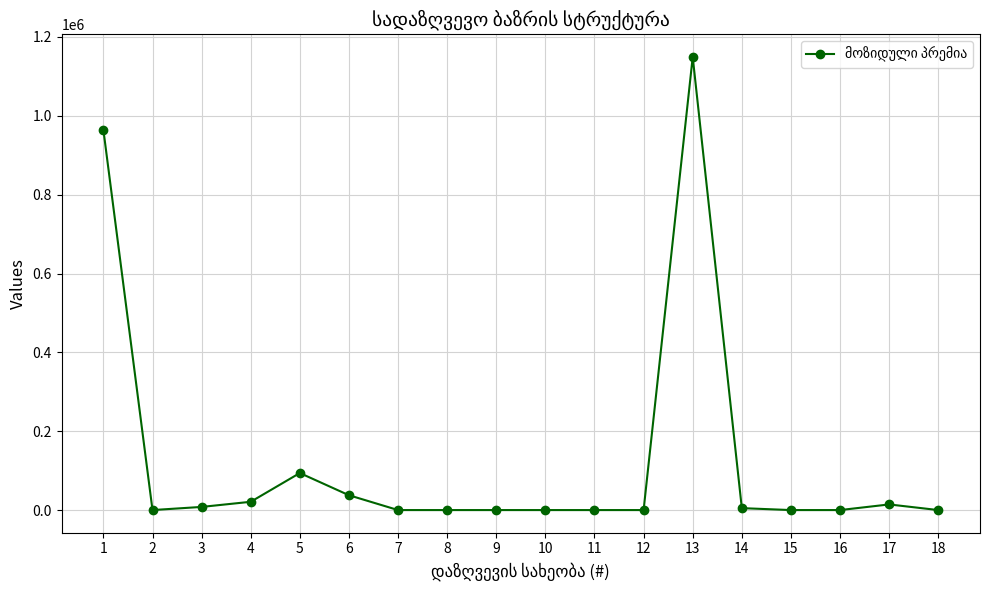

Is it true that the value at 13 is 1149225.9?

True